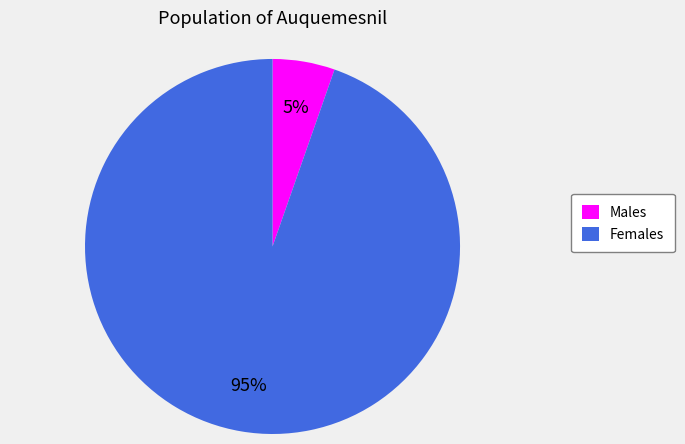

Does any single category account for the majority?

Yes